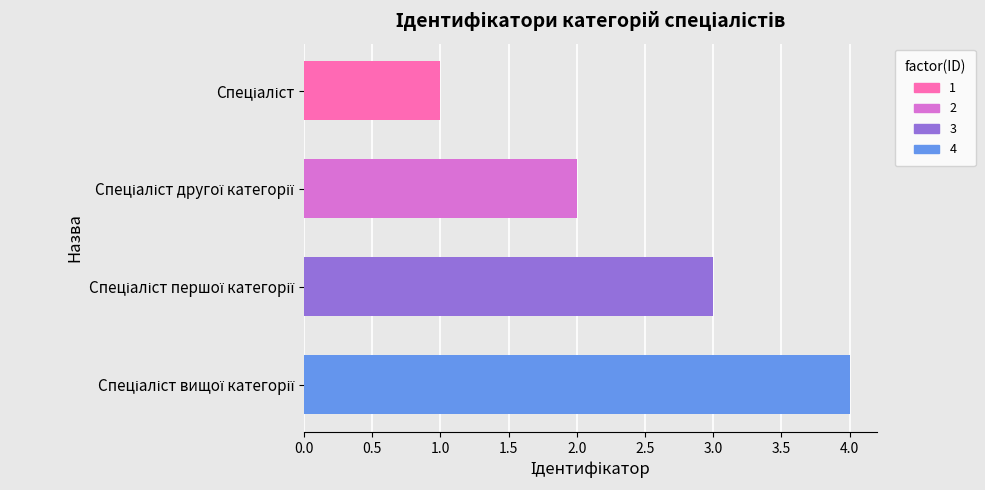

What is the difference between the maximum and minimum values?

3